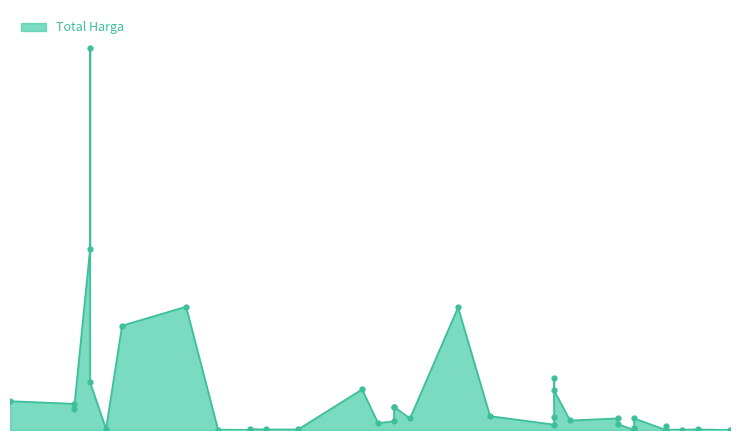

What is the value of the 38th point from the left?

5760000